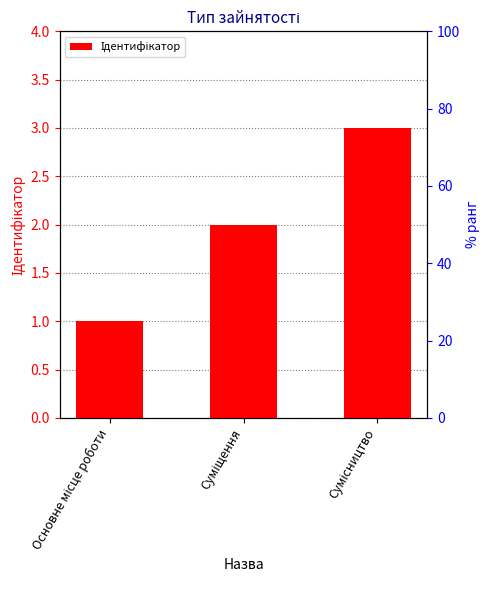

Which has a higher value, Основне місце роботи or Сумісництво?

Сумісництво